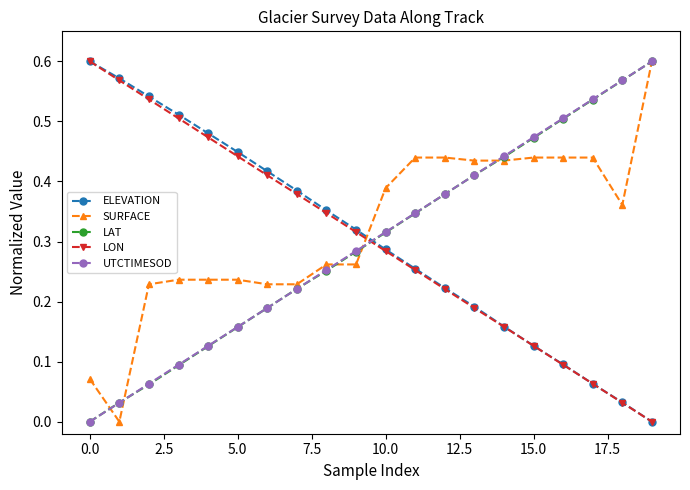

After their last crossing, which series has the higher values: ELEVATION or UTCTIMESOD?

UTCTIMESOD